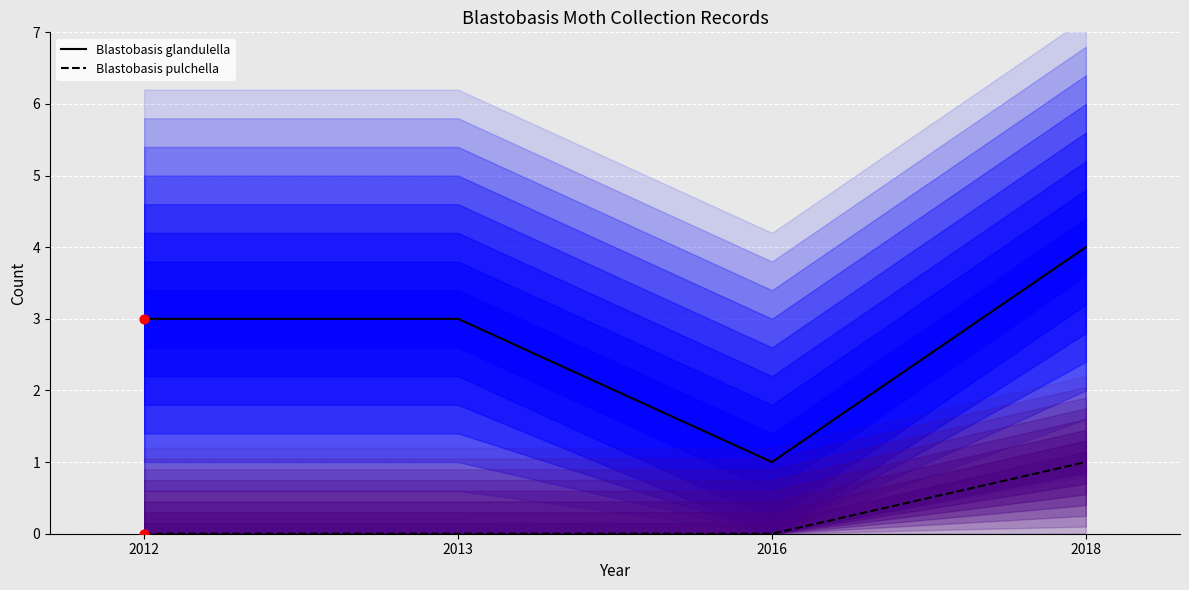

Is the value of Blastobasis pulchella at 2016 greater than the value of Blastobasis glandulella at 2012?

No